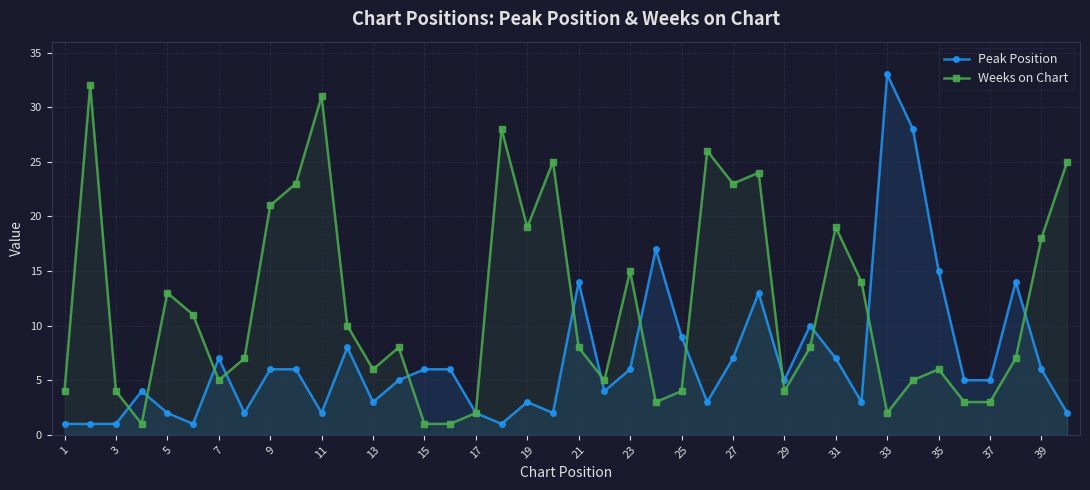

What is the spread (max minus min) of values at 19?

16